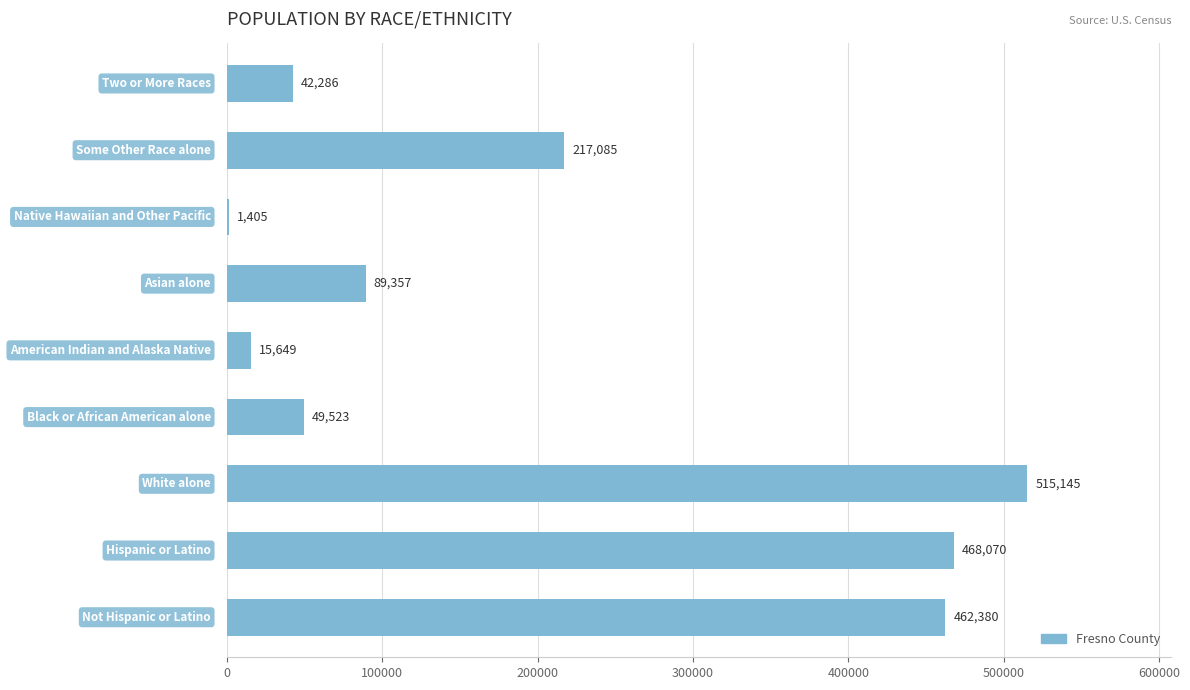

What is the sum of all values?

1860900